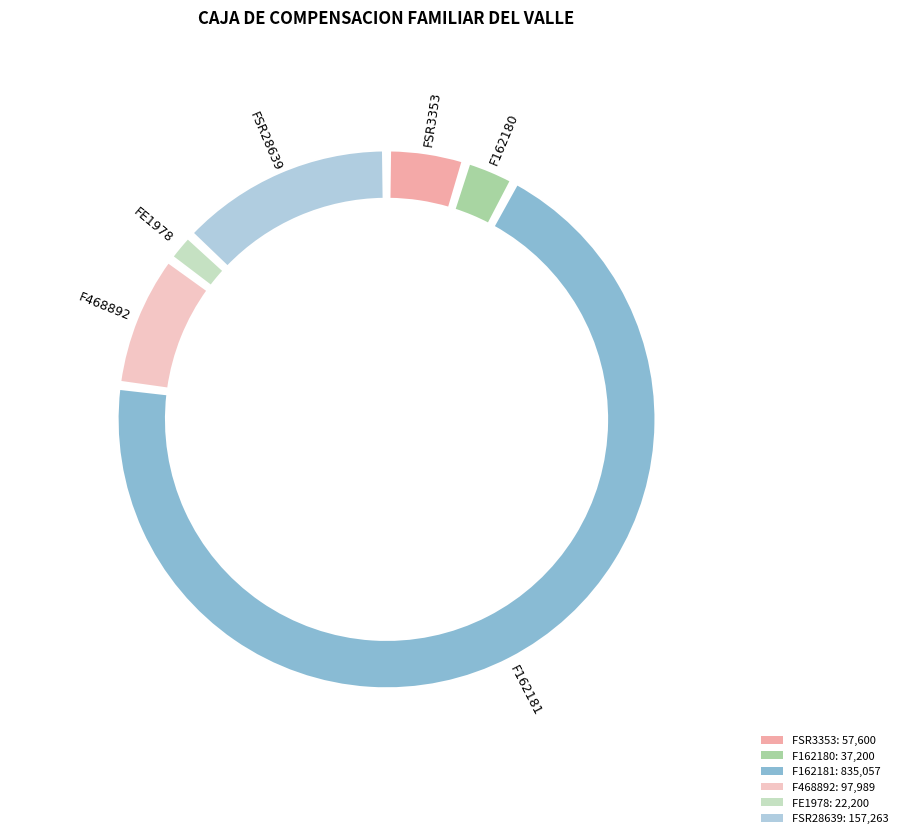

How many slices are in this pie chart?

6